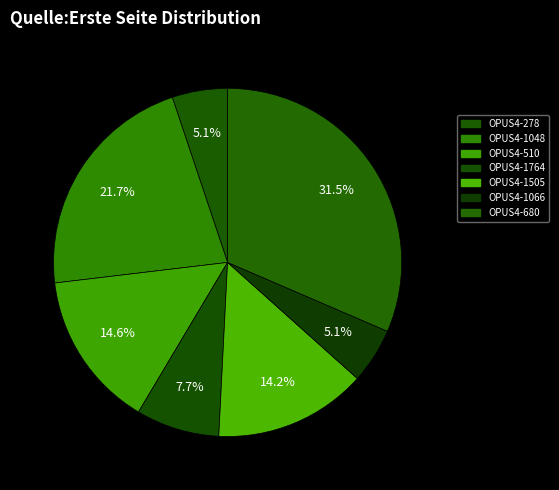

What percentage is NOT represented by OPUS4-278?

94.9%